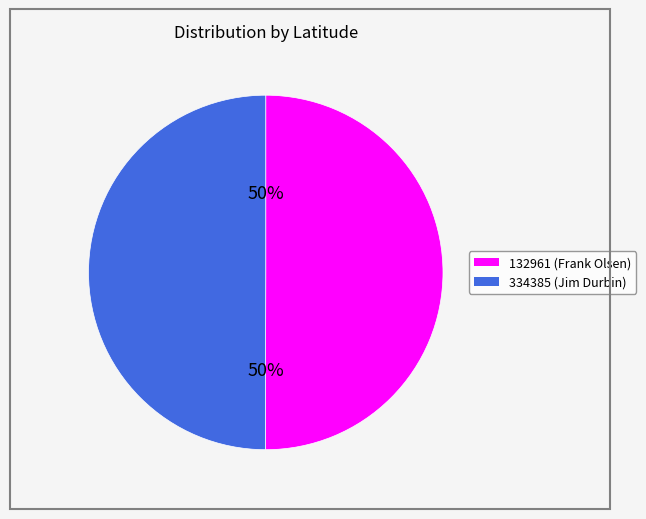

Is it true that 132961 is 65% of the pie?

False